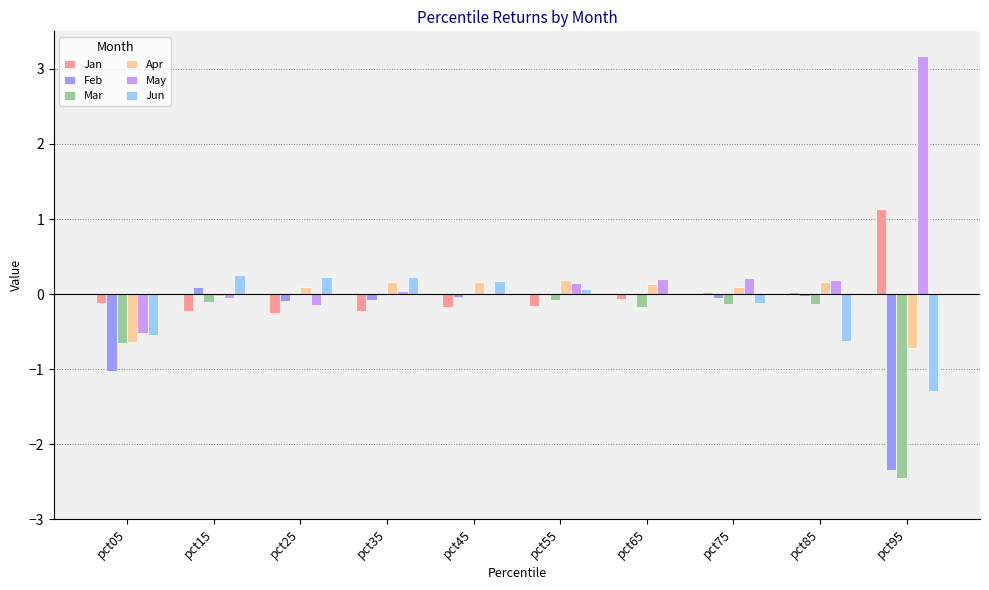

How many data points does each series have?

10